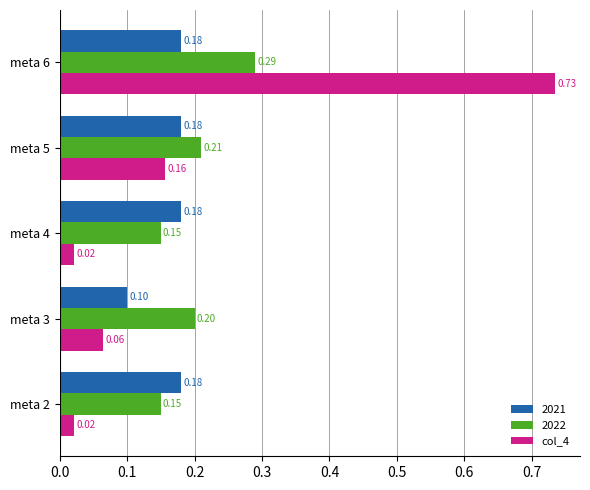

At how many categories does at least one series exceed 0?

5